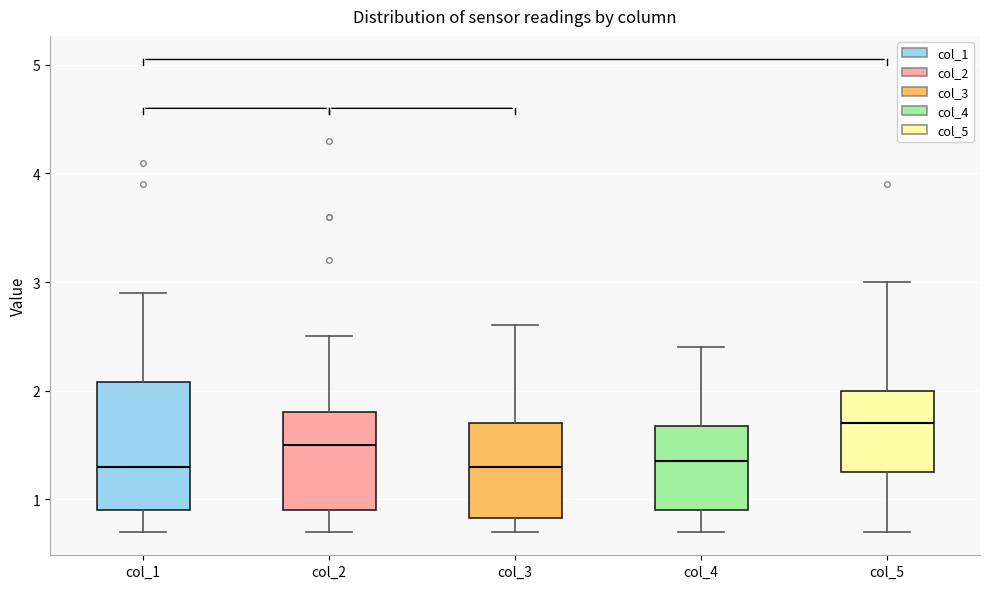

Reading left to right, read every box against the y-axis: the position of its median line, the range the box covers, and the ends of its whiskers. The values are not printed on the chart, so give them approximately, as read against the axis.

col_1: median 1.3, box 0.9 to 2.1, whiskers 0.7 to 2.9
col_2: median 1.5, box 0.9 to 1.8, whiskers 0.7 to 2.5
col_3: median 1.3, box 0.8 to 1.7, whiskers 0.7 to 2.6
col_4: median 1.4, box 0.9 to 1.7, whiskers 0.7 to 2.4
col_5: median 1.7, box 1.3 to 2.0, whiskers 0.7 to 3.0